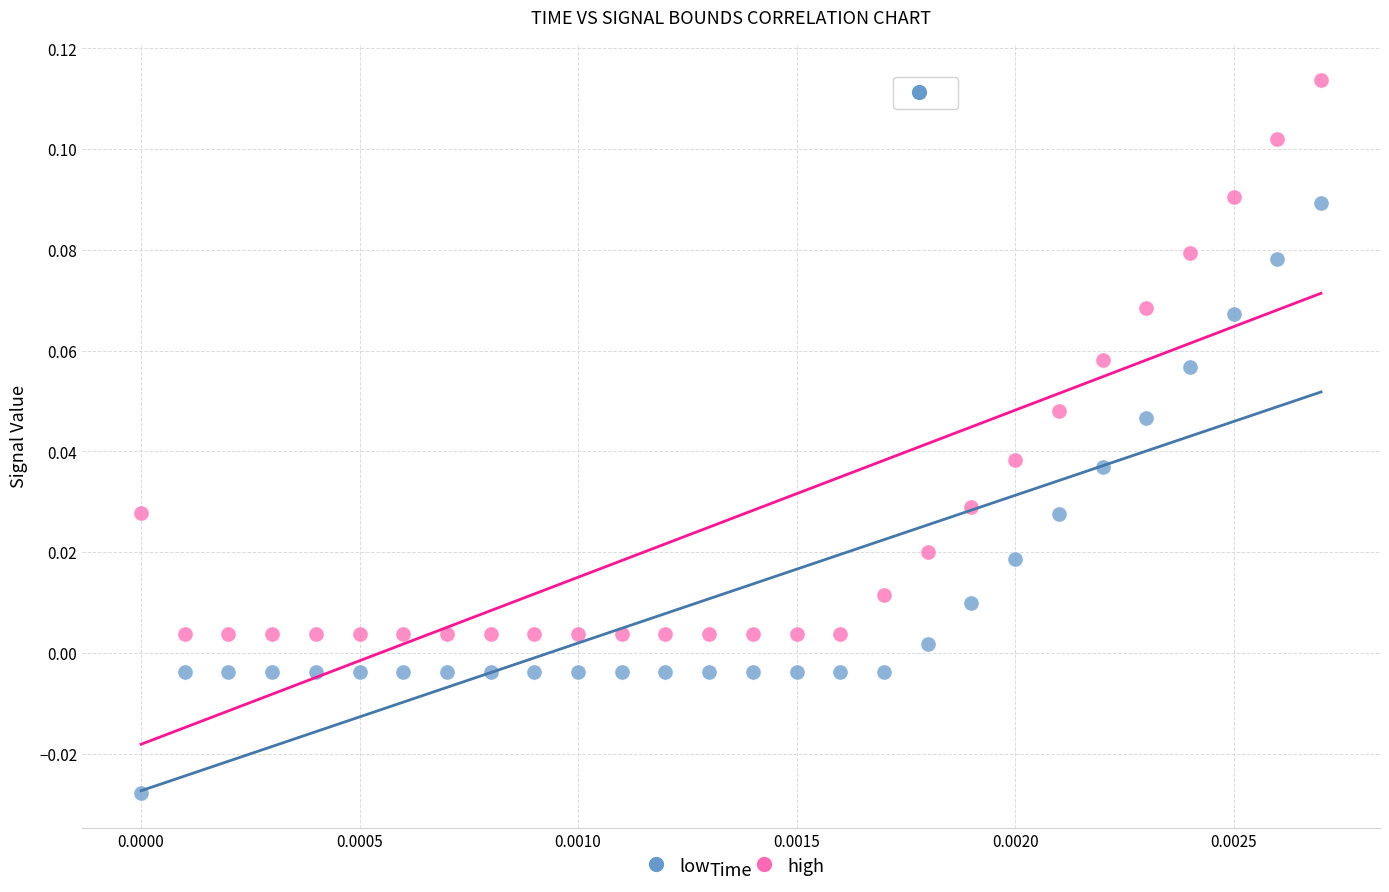

Which series reaches the maximum Y coordinate?

high